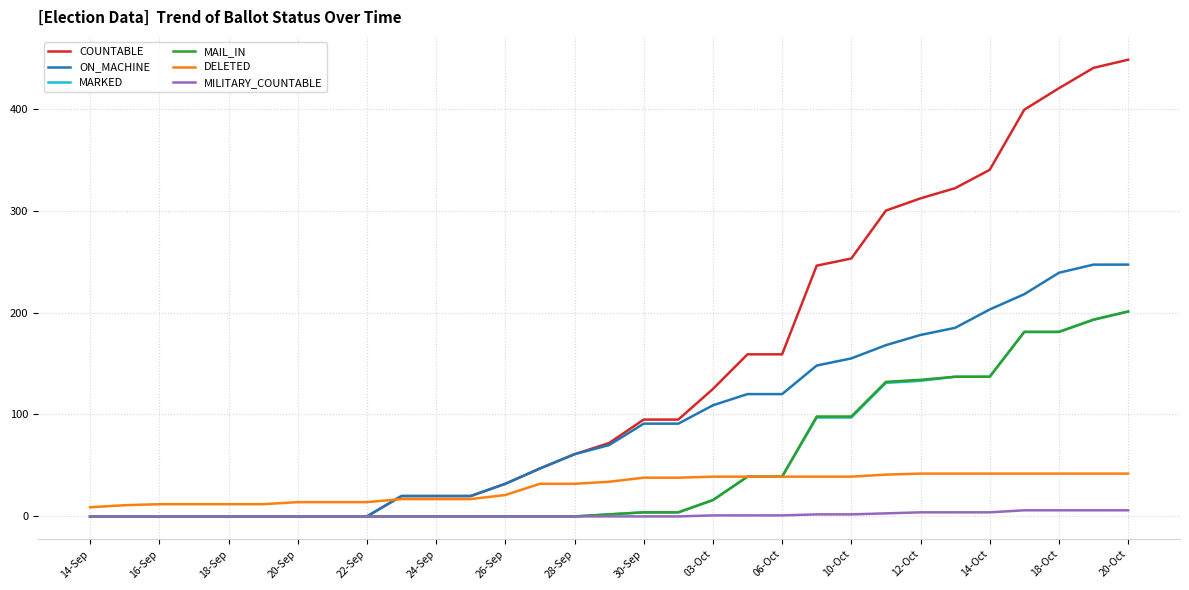

What is the highest value of the MAIL_IN series?

201